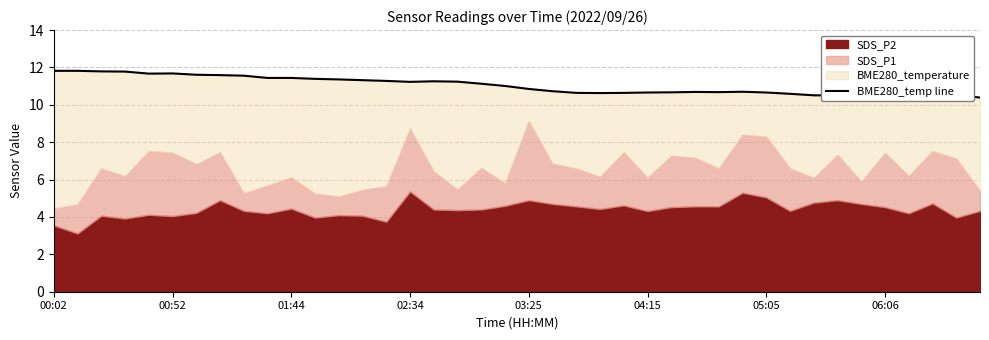

How many values are below 11?

20